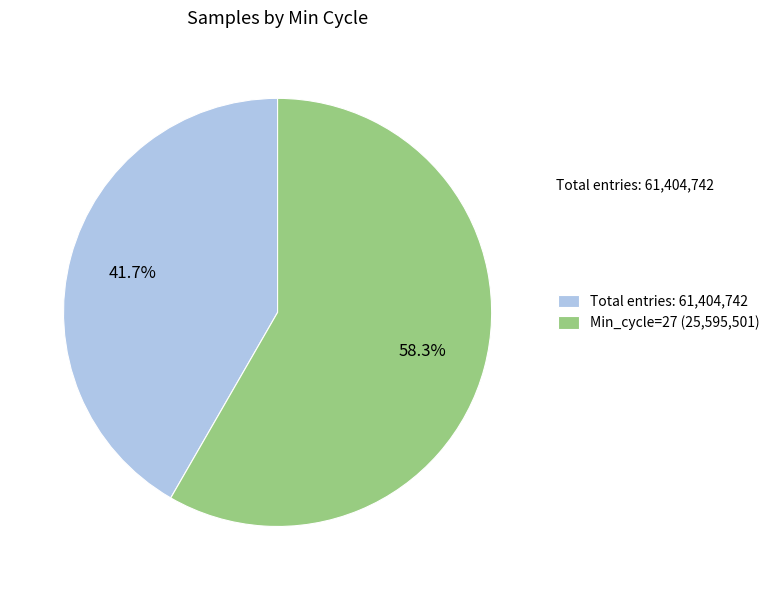

What is the ratio of the value at Total entries: 61,404,742 to the value at Min_cycle=27 (25,595,501)?

0.7